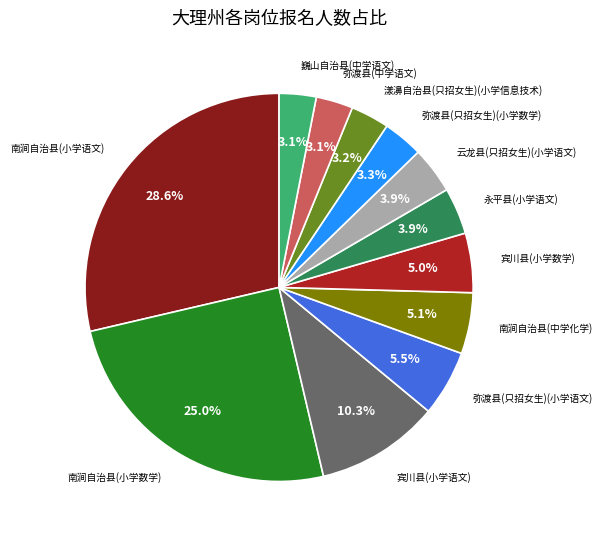

To the nearest percent, what is the difference between the largest and smallest slice percentages?

26%